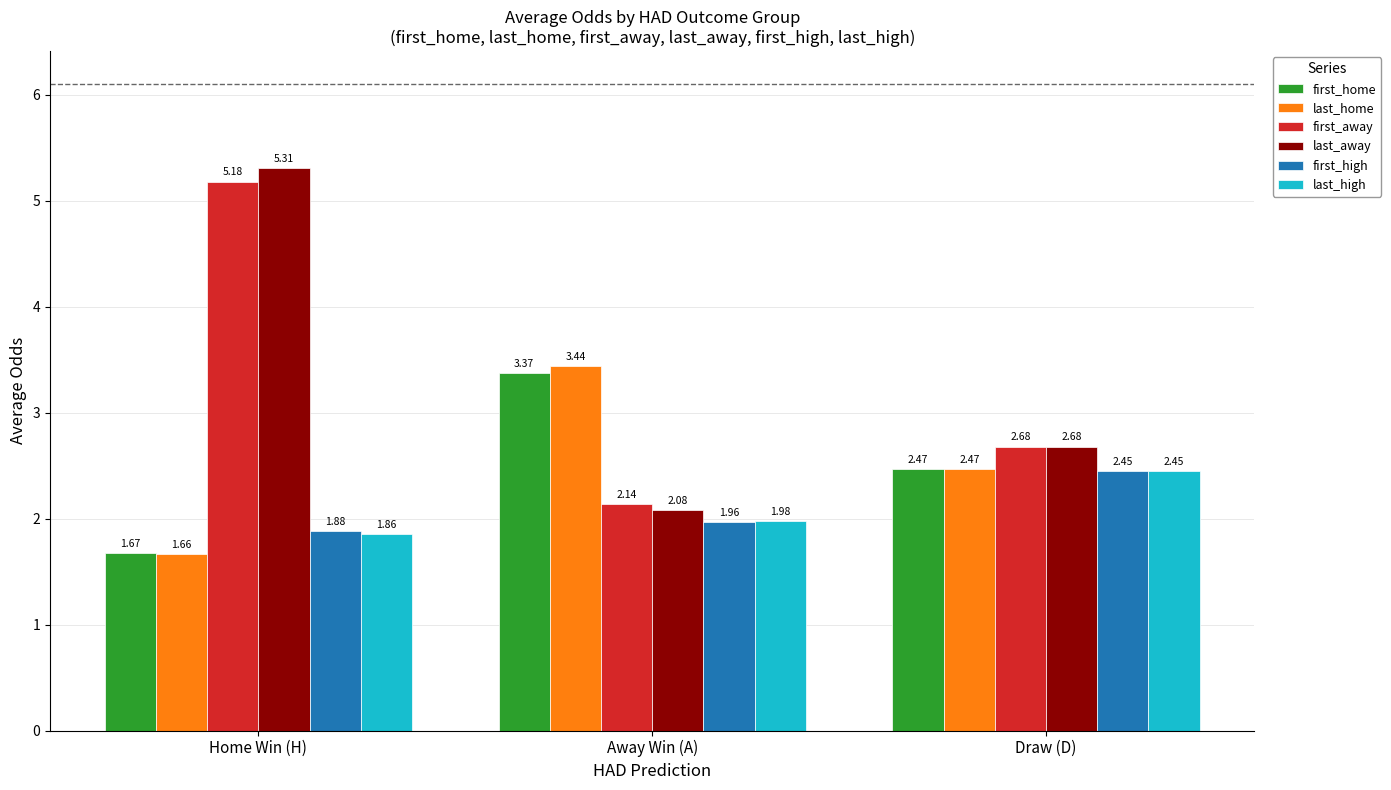

What is the sum of all first_home values?

7.5